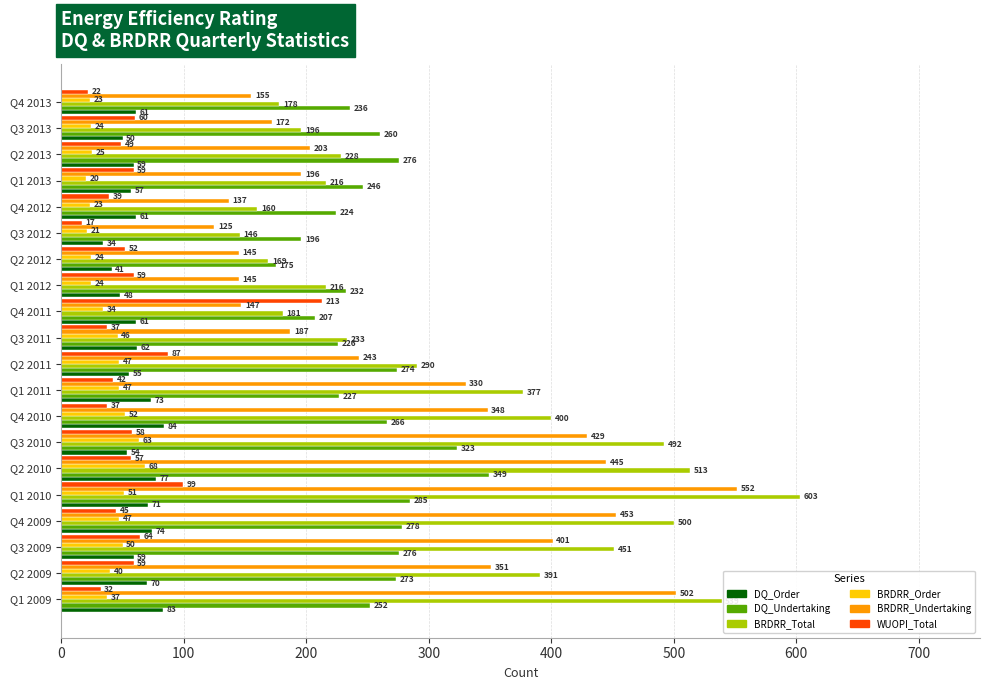

Which series has the widest spread of values?

BRDRR_Total